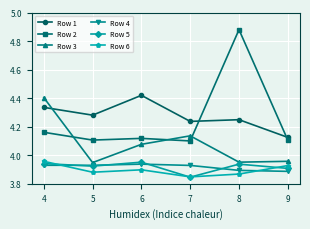

True or false: Row 2 and Row 6 cross at least once.

False